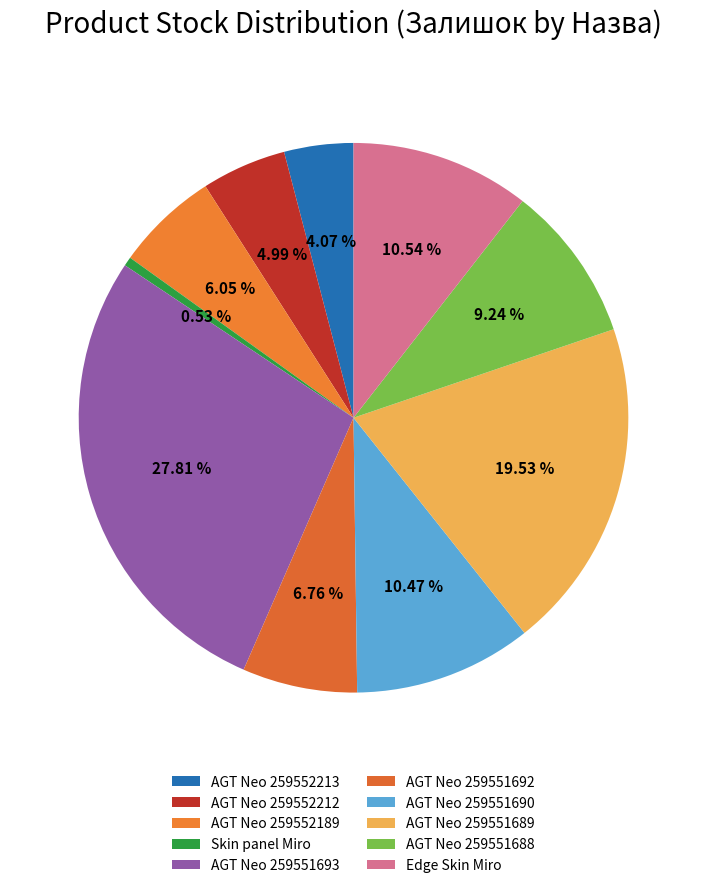

Which slice is the smallest?

Skin panel Miro